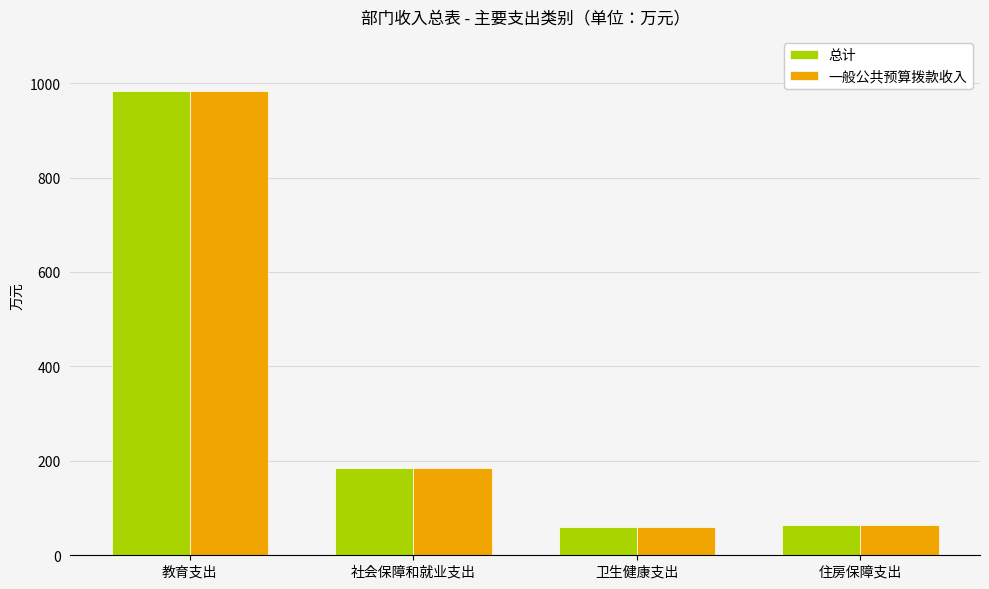

What are all the series names shown in the legend?

总计, 一般公共预算拨款收入